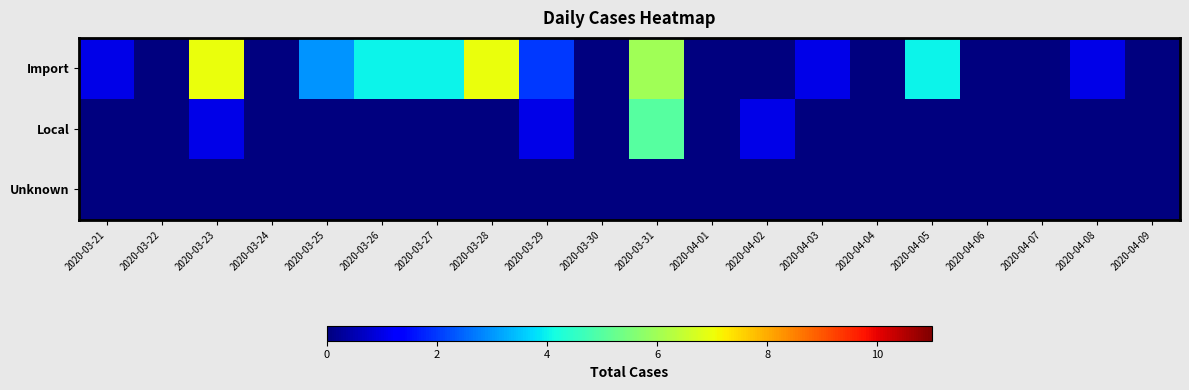

Reading left to right, transcribe all the data shown in this chart.

Import: 2020-03-21=1	2020-03-22=0	2020-03-23=7	2020-03-24=0	2020-03-25=3	2020-03-26=4	2020-03-27=4	2020-03-28=7	2020-03-29=2	2020-03-30=0	2020-03-31=6	2020-04-01=0	2020-04-02=0	2020-04-03=1	2020-04-04=0	2020-04-05=4	2020-04-06=0	2020-04-07=0	2020-04-08=1	2020-04-09=0
Local: 2020-03-21=0	2020-03-22=0	2020-03-23=1	2020-03-24=0	2020-03-25=0	2020-03-26=0	2020-03-27=0	2020-03-28=0	2020-03-29=1	2020-03-30=0	2020-03-31=5	2020-04-01=0	2020-04-02=1	2020-04-03=0	2020-04-04=0	2020-04-05=0	2020-04-06=0	2020-04-07=0	2020-04-08=0	2020-04-09=0
Unknown: 2020-03-21=0	2020-03-22=0	2020-03-23=0	2020-03-24=0	2020-03-25=0	2020-03-26=0	2020-03-27=0	2020-03-28=0	2020-03-29=0	2020-03-30=0	2020-03-31=0	2020-04-01=0	2020-04-02=0	2020-04-03=0	2020-04-04=0	2020-04-05=0	2020-04-06=0	2020-04-07=0	2020-04-08=0	2020-04-09=0